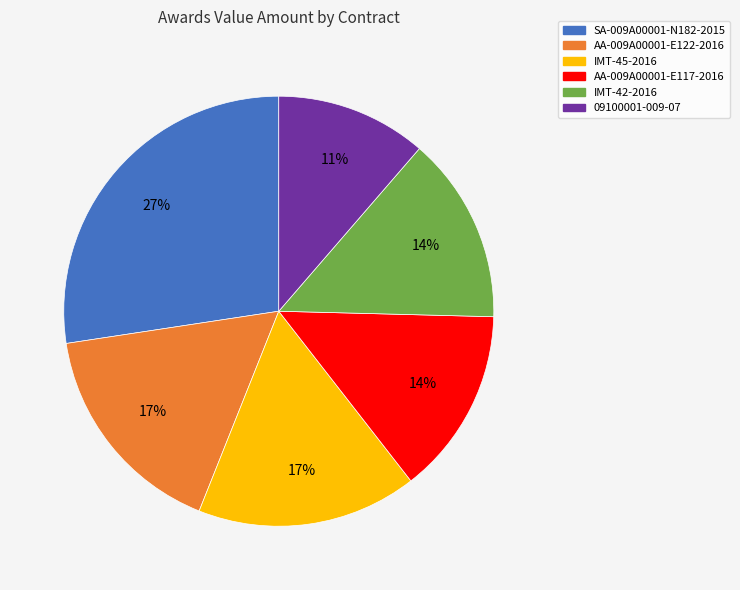

How many slices are in this pie chart?

6